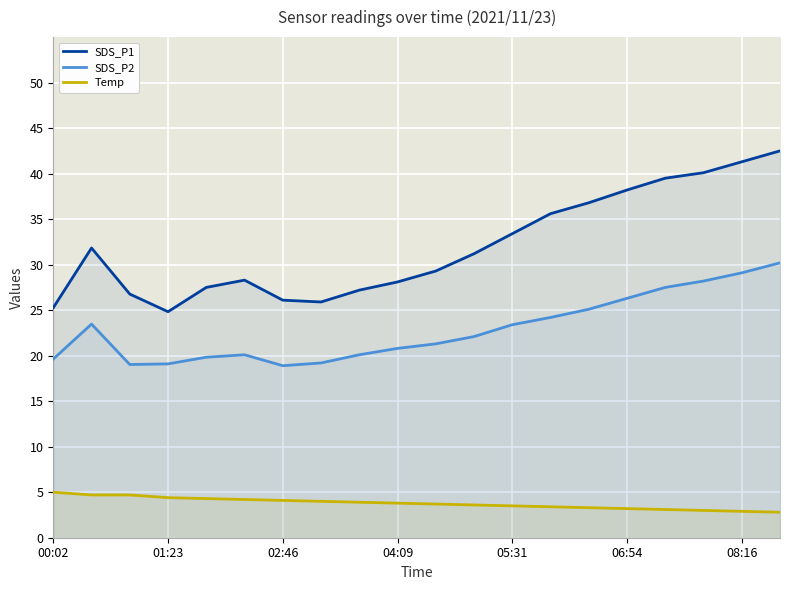

Reading left to right, extract all data points from this chart.

SDS_P1: 25.3	31.8	26.8	24.8	27.5	28.3	26.1	25.9	27.2	28.1	29.3	31.2	33.4	35.6	36.8	38.2	39.5	40.1	41.3	42.5
SDS_P2: 19.6	23.5	19.0	19.1	19.8	20.1	18.9	19.2	20.1	20.8	21.3	22.1	23.4	24.2	25.1	26.3	27.5	28.2	29.1	30.2
Temp: 5.0	4.7	4.7	4.4	4.3	4.2	4.1	4.0	3.9	3.8	3.7	3.6	3.5	3.4	3.3	3.2	3.1	3.0	2.9	2.8